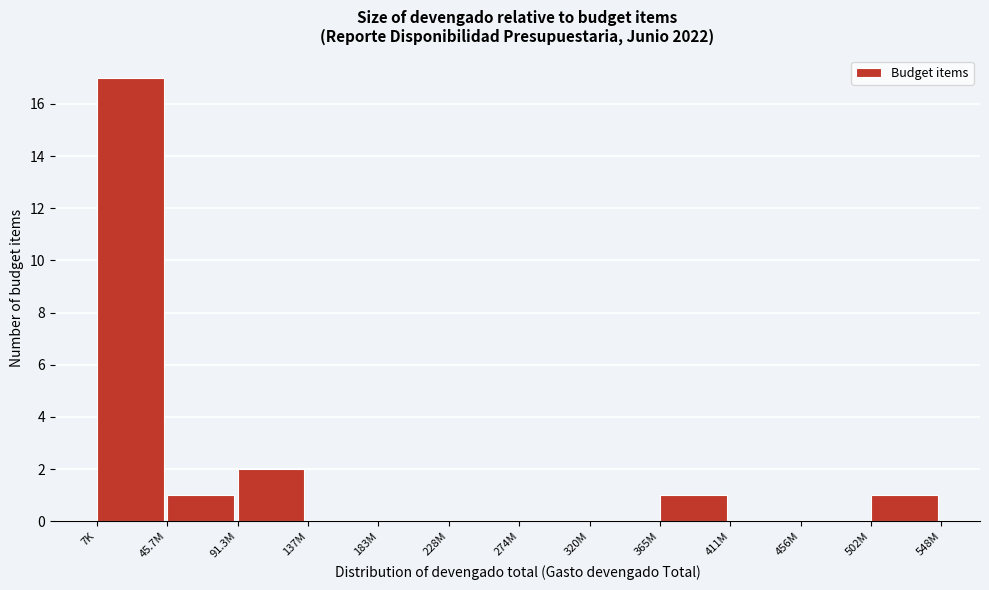

Reading left to right, what are all the values shown in this chart?

7K=17	45.7M=1	91.3M=2	137M=0	183M=0	228M=0	274M=0	320M=0	365M=1	411M=0	456M=0	502M=1